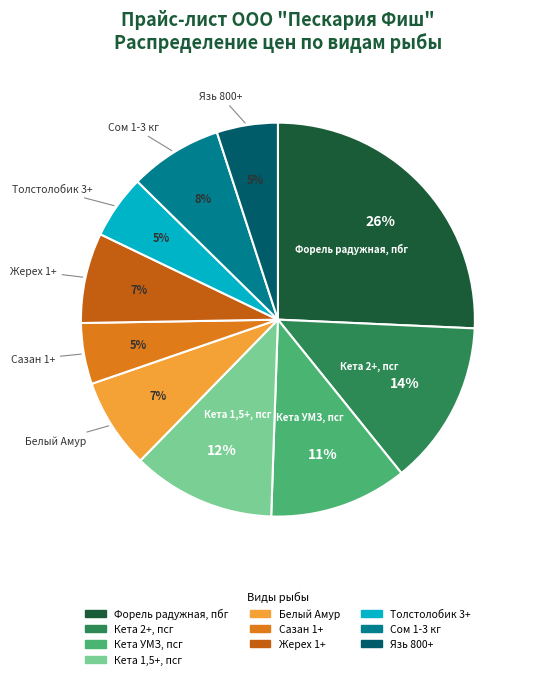

How many segments does this pie chart have?

10